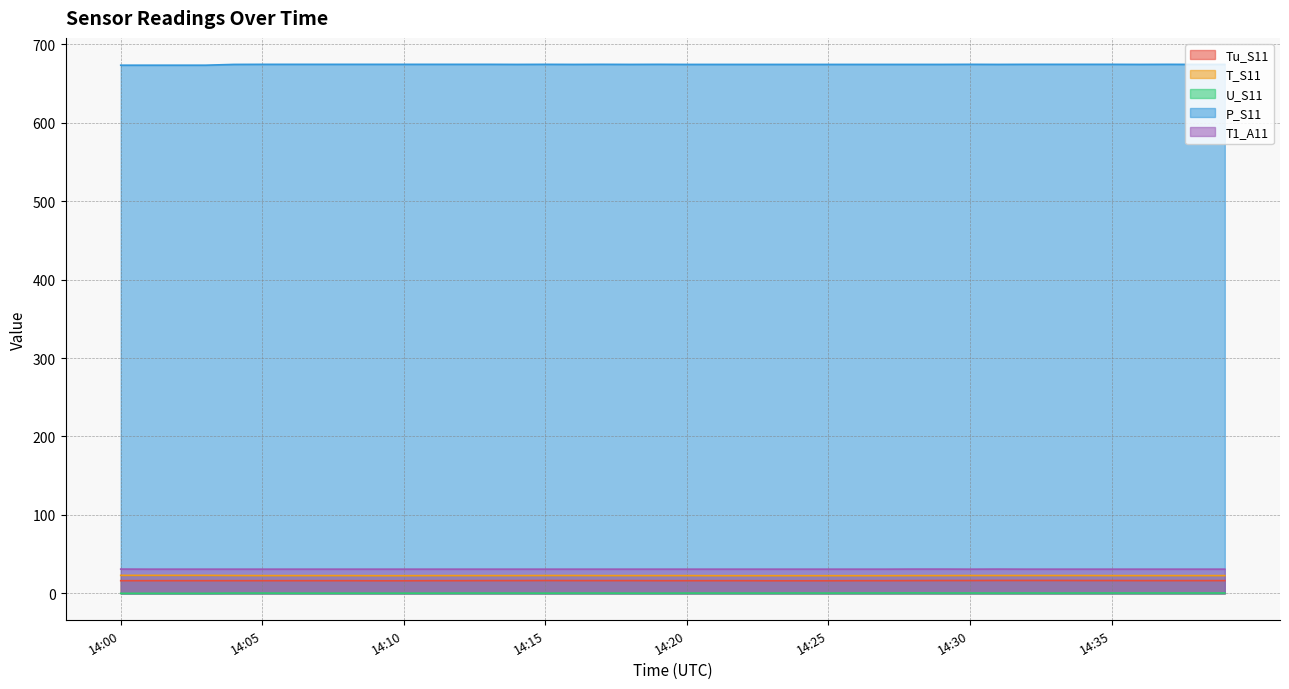

Reading left to right, what are all the values shown in this chart?

Tu_S11: 14:00=16.1	14:01=16.1	14:02=16.1	14:03=16.1	14:04=16.1	14:05=16.1	14:06=16.1	14:07=16.1	14:08=16.1	14:09=16.0	14:10=16.0	14:11=16.1	14:12=16.1	14:13=16.2	14:14=16.2	14:15=16.3	14:16=16.2	14:17=16.2	14:18=16.2	14:19=16.1	14:20=16.1	14:21=16.1	14:22=16.1	14:23=16.0	14:24=16.0	14:25=16.0	14:26=16.1	14:27=16.1	14:28=16.2	14:29=16.3	14:30=16.3	14:31=16.4	14:32=16.4	14:33=16.4	14:34=16.3	14:35=16.3	14:36=16.2	14:37=16.2	14:38=16.2	14:39=16.2
T_S11: 14:00=22.9	14:01=22.9	14:02=22.9	14:03=22.9	14:04=22.7	14:05=22.6	14:06=22.6	14:07=22.6	14:08=22.6	14:09=22.5	14:10=22.5	14:11=22.6	14:12=22.6	14:13=22.6	14:14=22.6	14:15=22.7	14:16=22.7	14:17=22.6	14:18=22.6	14:19=22.6	14:20=22.6	14:21=22.5	14:22=22.5	14:23=22.5	14:24=22.5	14:25=22.5	14:26=22.5	14:27=22.5	14:28=22.6	14:29=22.6	14:30=22.7	14:31=22.7	14:32=22.7	14:33=22.7	14:34=22.7	14:35=22.6	14:36=22.6	14:37=22.6	14:38=22.6	14:39=22.6
U_S11: 14:00=0.0	14:01=0.0	14:02=0.0	14:03=0.0	14:04=0.3	14:05=0.3	14:06=0.2	14:07=0.2	14:08=0.2	14:09=0.2	14:10=0.2	14:11=0.2	14:12=0.3	14:13=0.3	14:14=0.3	14:15=0.2	14:16=0.3	14:17=0.3	14:18=0.2	14:19=0.2	14:20=0.3	14:21=0.3	14:22=0.3	14:23=0.3	14:24=0.4	14:25=0.3	14:26=0.4	14:27=0.4	14:28=0.5	14:29=0.4	14:30=0.4	14:31=0.3	14:32=0.4	14:33=0.3	14:34=0.4	14:35=0.4	14:36=0.4	14:37=0.4	14:38=0.4	14:39=0.4
P_S11: 14:00=673.3	14:01=673.3	14:02=673.3	14:03=673.3	14:04=674.3	14:05=674.4	14:06=674.4	14:07=674.4	14:08=674.4	14:09=674.4	14:10=674.4	14:11=674.4	14:12=674.4	14:13=674.4	14:14=674.3	14:15=674.4	14:16=674.3	14:17=674.4	14:18=674.3	14:19=674.4	14:20=674.3	14:21=674.3	14:22=674.3	14:23=674.3	14:24=674.3	14:25=674.3	14:26=674.3	14:27=674.3	14:28=674.3	14:29=674.3	14:30=674.4	14:31=674.3	14:32=674.4	14:33=674.4	14:34=674.4	14:35=674.4	14:36=674.3	14:37=674.4	14:38=674.3	14:39=674.3
T1_A11: 14:00=30.9	14:01=30.8	14:02=30.8	14:03=30.8	14:04=30.8	14:05=30.8	14:06=30.8	14:07=30.8	14:08=30.8	14:09=30.8	14:10=30.8	14:11=30.8	14:12=30.8	14:13=30.8	14:14=30.8	14:15=30.8	14:16=30.8	14:17=30.8	14:18=30.8	14:19=30.8	14:20=30.8	14:21=30.8	14:22=30.8	14:23=30.8	14:24=30.8	14:25=30.8	14:26=30.8	14:27=30.8	14:28=30.9	14:29=30.9	14:30=30.8	14:31=30.9	14:32=30.8	14:33=30.8	14:34=30.8	14:35=30.8	14:36=30.8	14:37=30.8	14:38=30.8	14:39=30.8